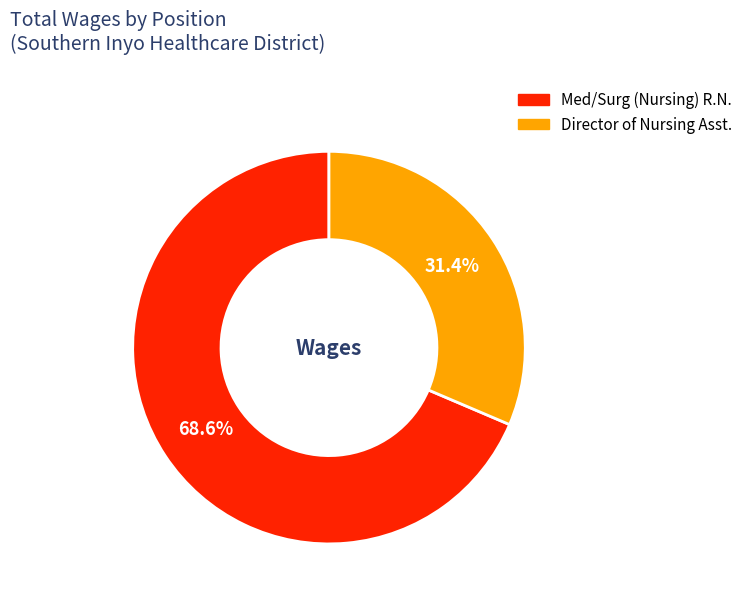

Count the number of slices in the pie.

2